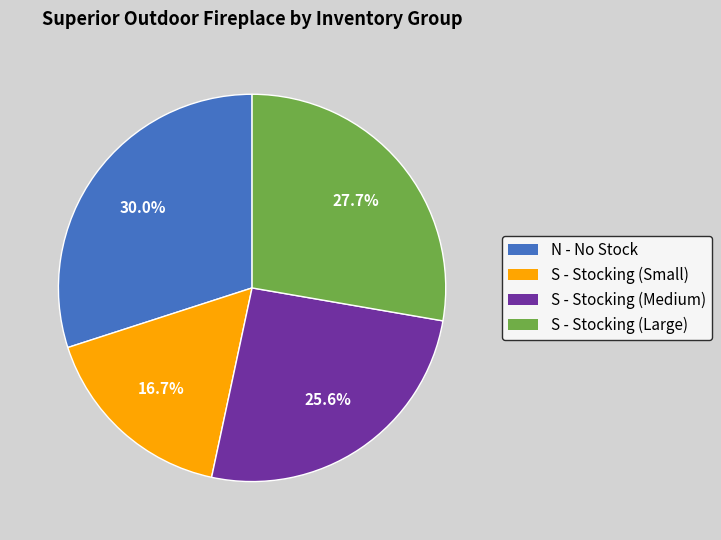

How many segments does this pie chart have?

4